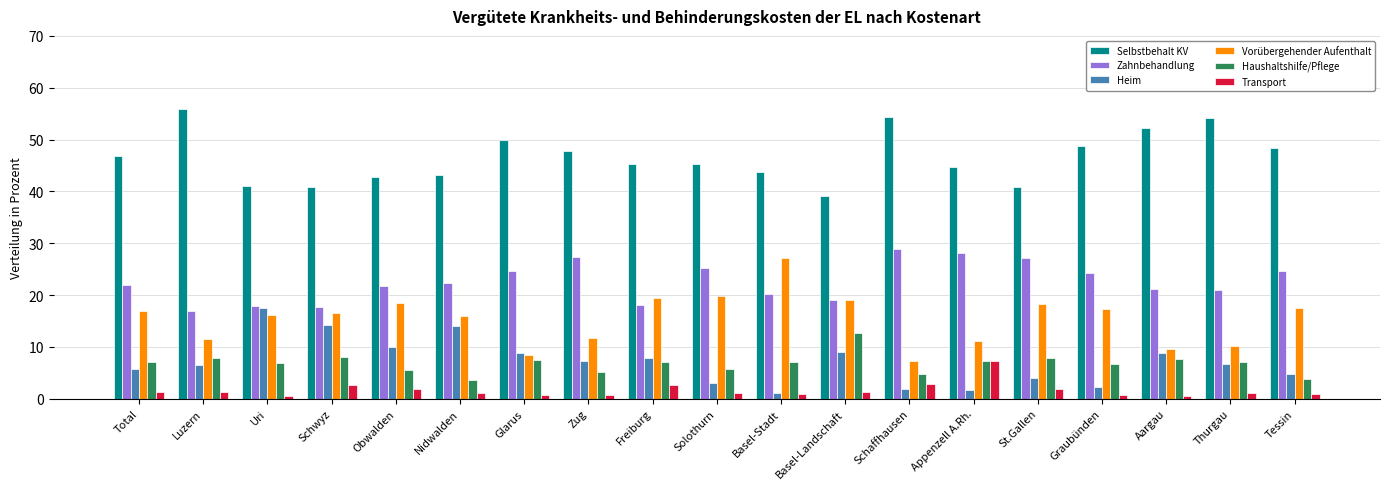

Is the value of Transport at Glarus greater than the value of Vorübergehender Aufenthalt at Obwalden?

No